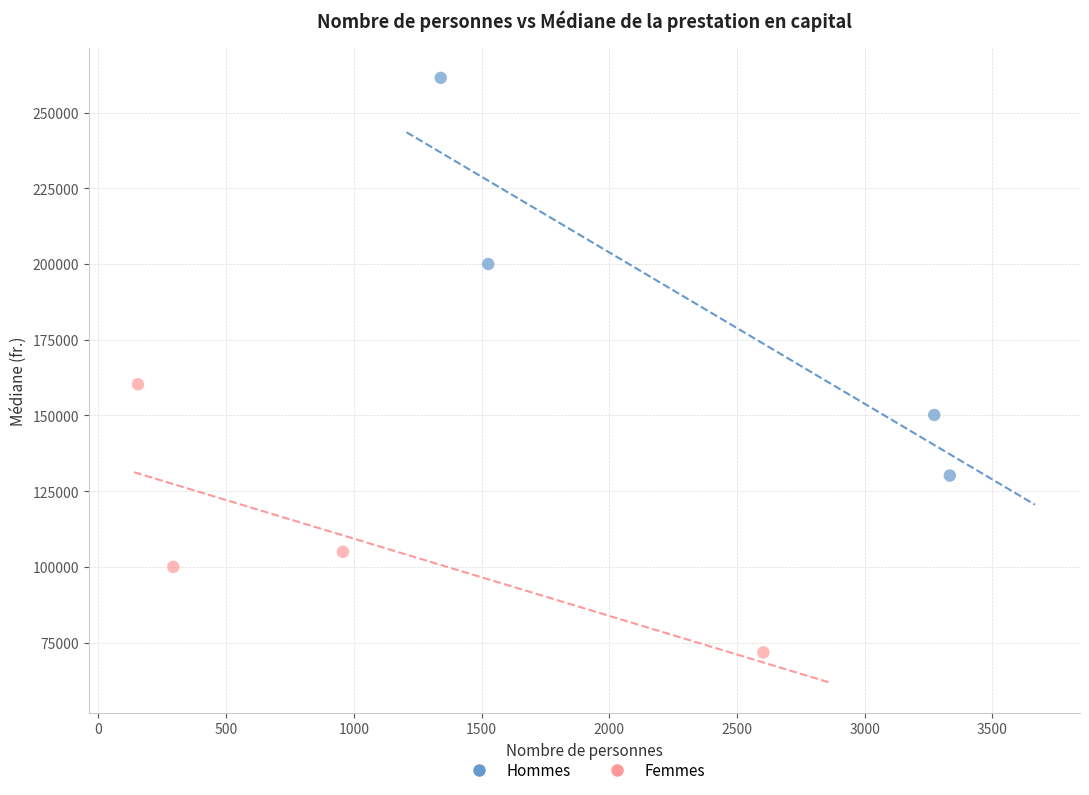

Which series reaches the minimum Y coordinate?

Femmes